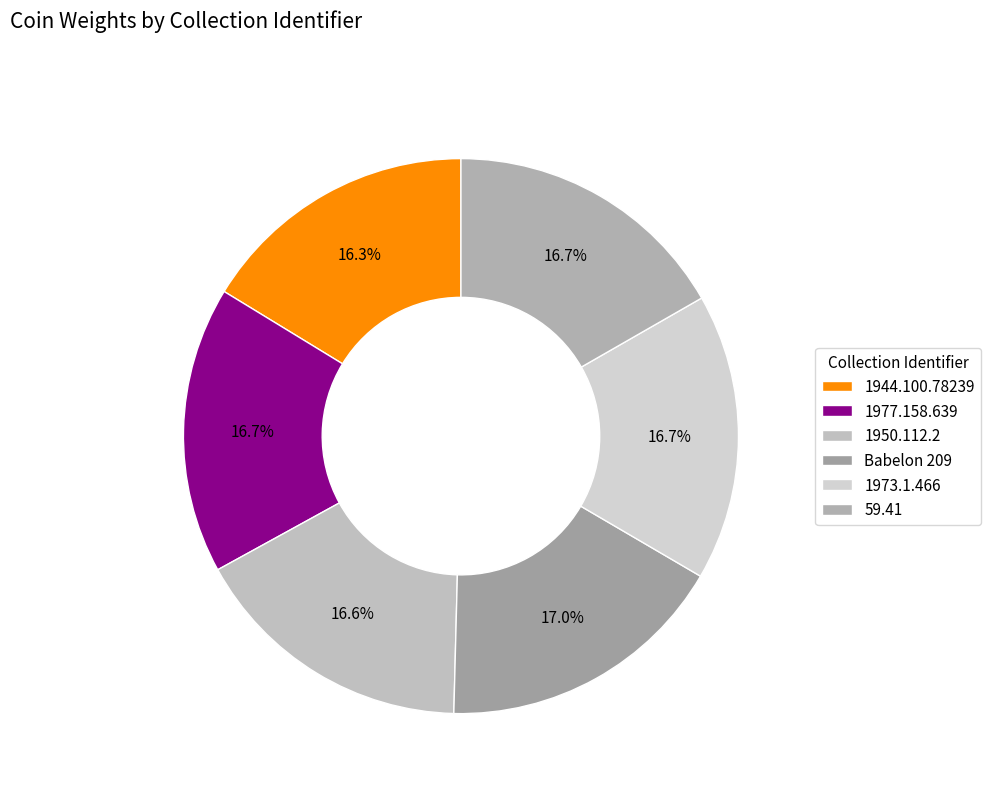

What is the change in value from 1944.100.78239 to 59.41?

+0.4